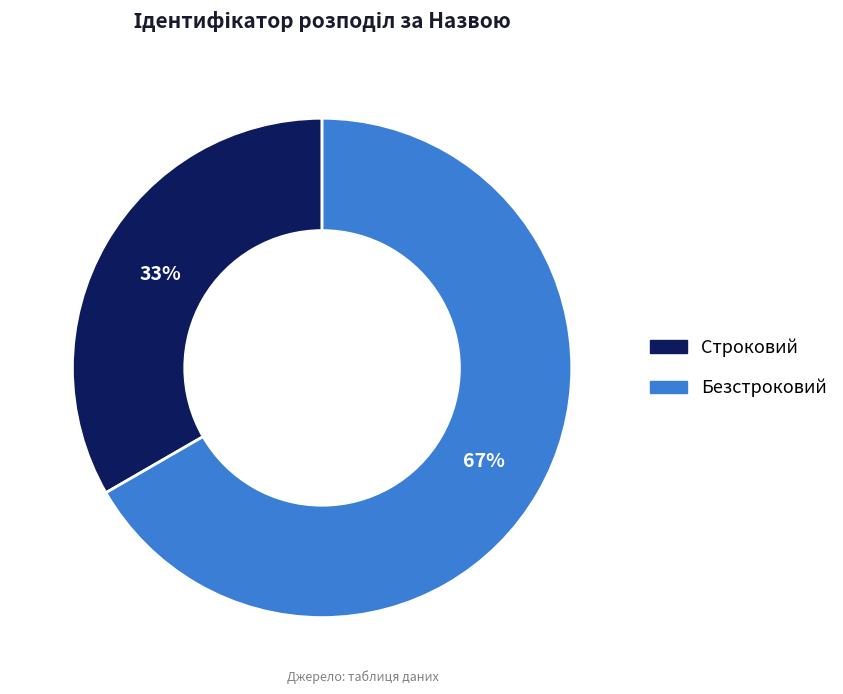

Count the number of slices in the pie.

2